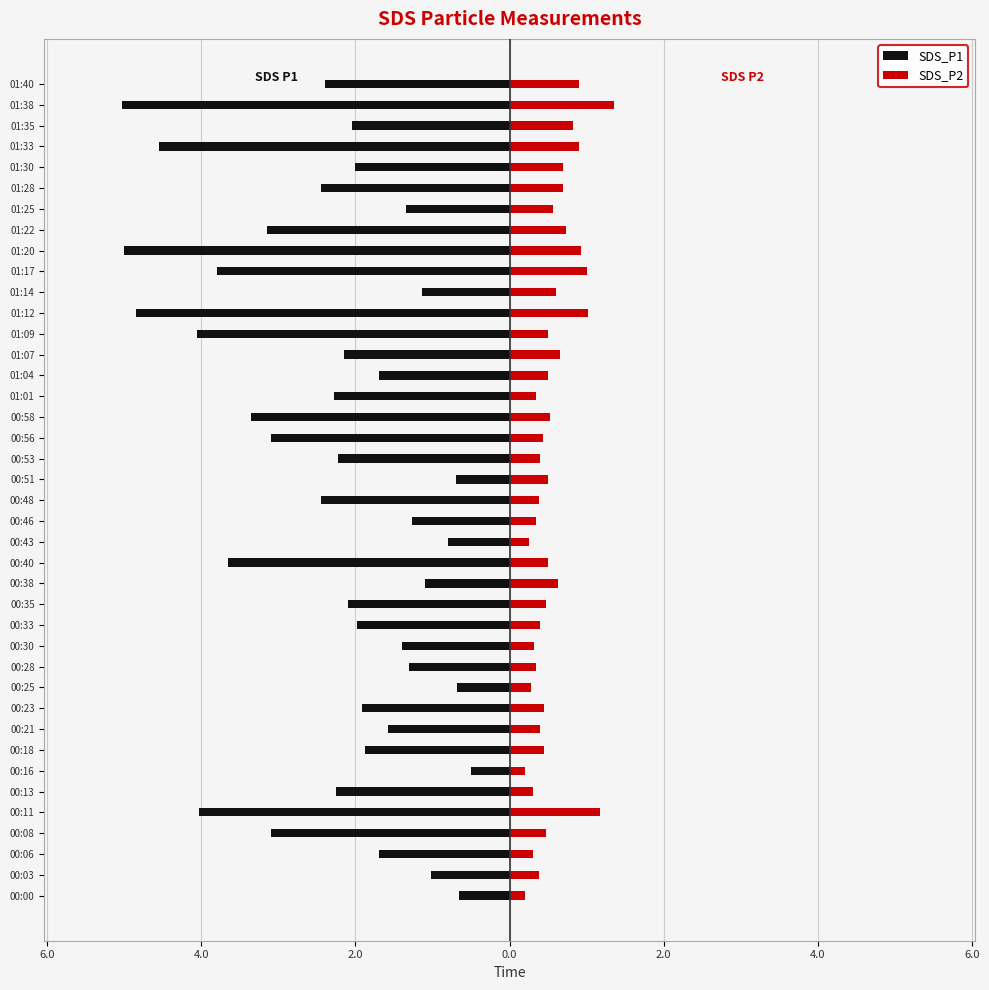

Is the value of SDS_P2 at 01:30 greater than the value of SDS_P1 at 01:20?

Yes